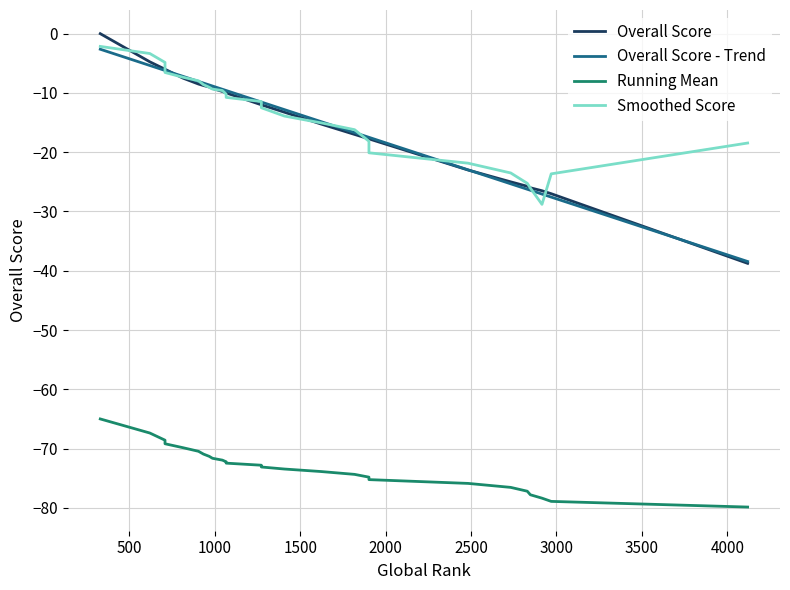

What is the value of the Running Mean point at the 18th from the left?

-74.8